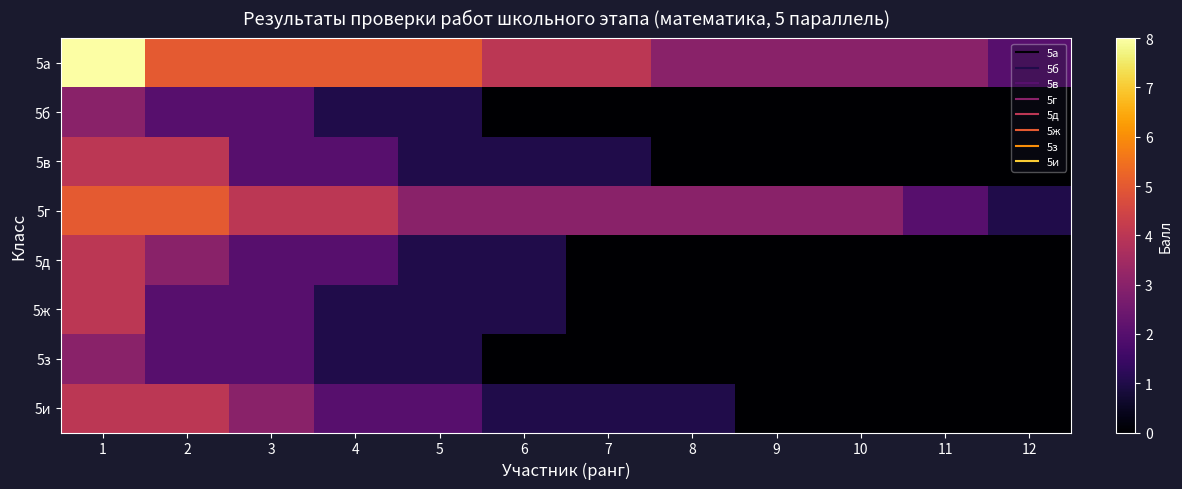

Rank the series by their maximum value, from highest to lowest.

5а, 5г, 5в, 5д, 5ж, 5и, 5б, 5з